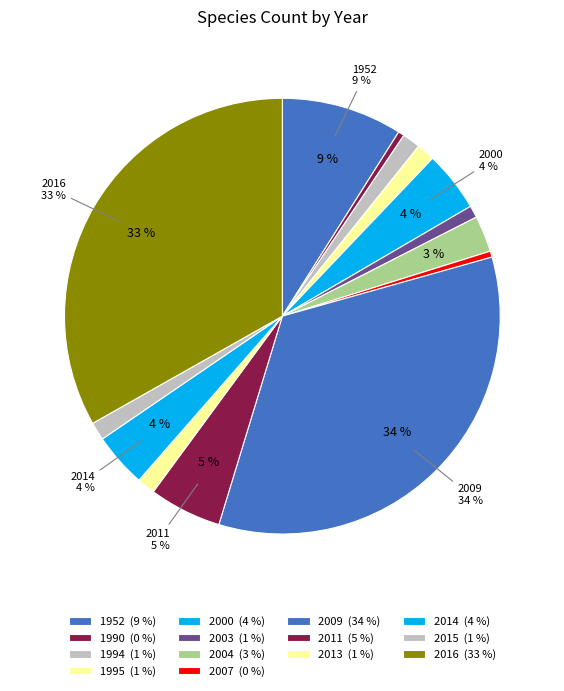

Count the number of slices in the pie.

14